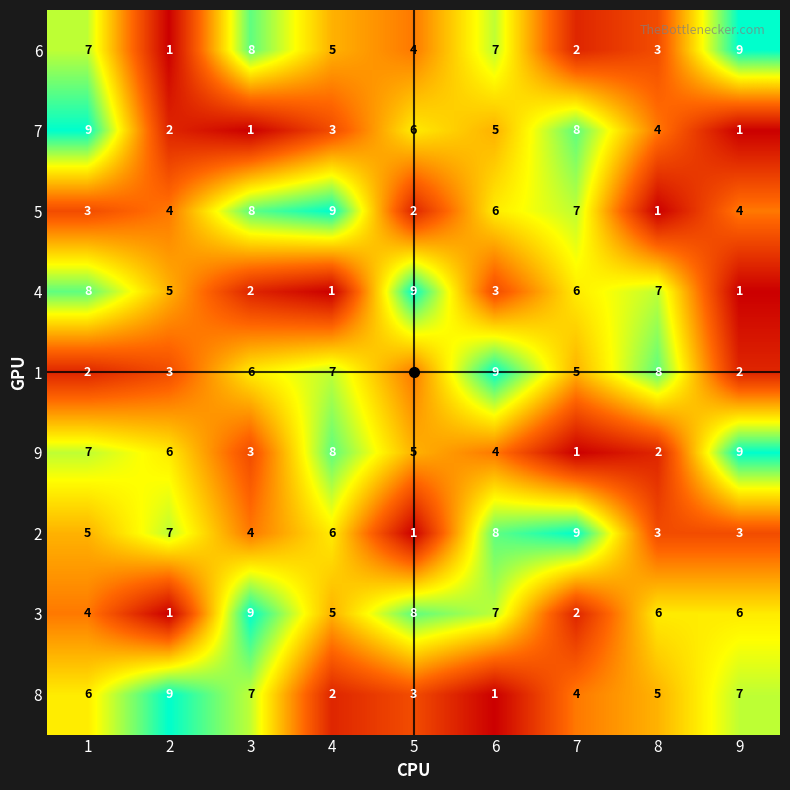

What is the approximate value of 5 at 3?

8